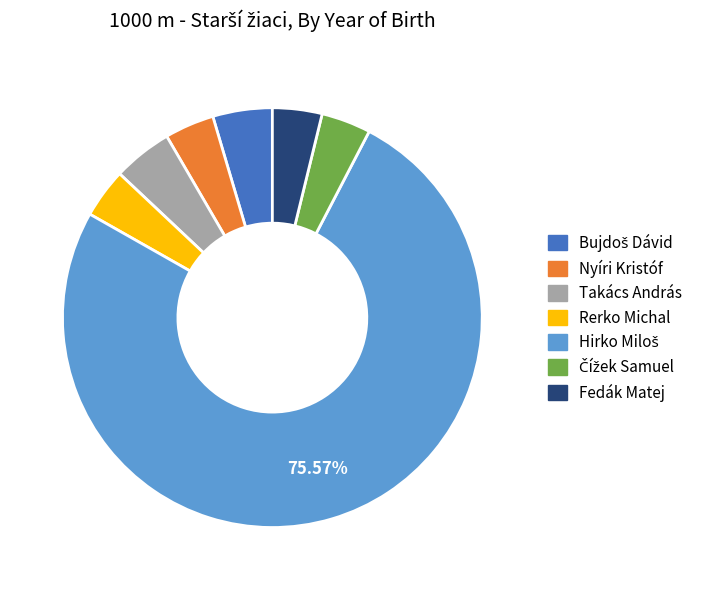

To the nearest percent, what portion does Nyíri Kristóf represent?

4%